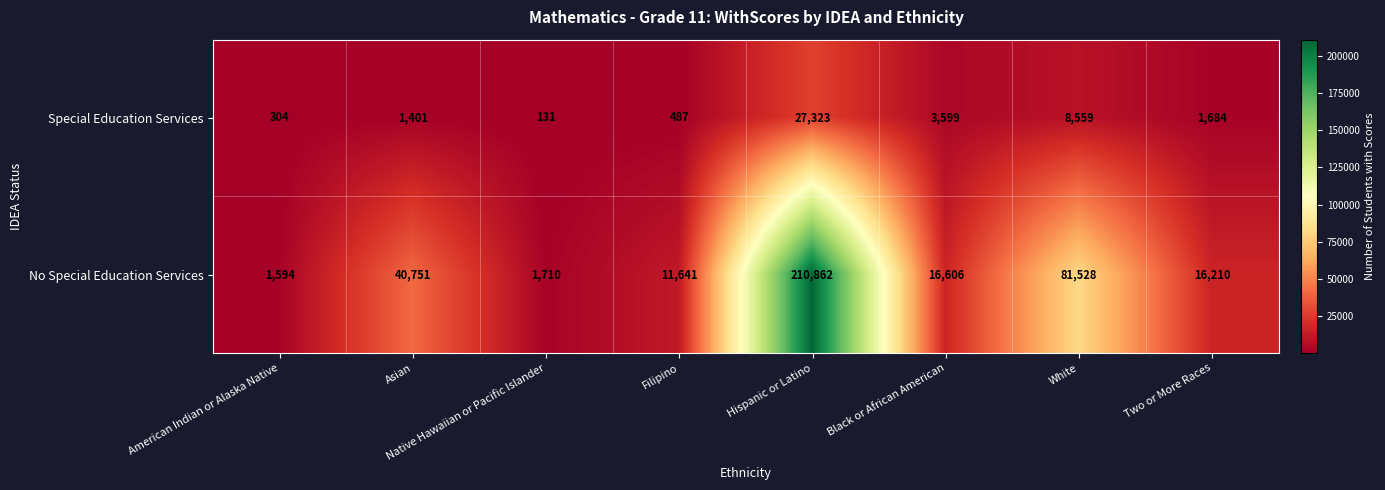

True or false: No Special Education Services has a value of 11005 at Asian.

False